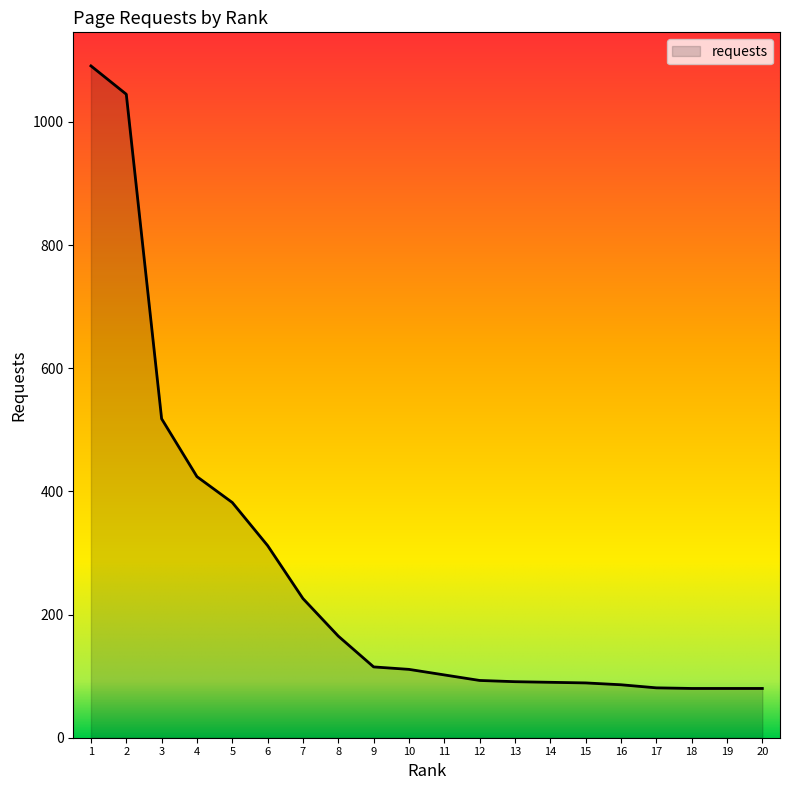

What is the maximum value shown in the chart?

1091